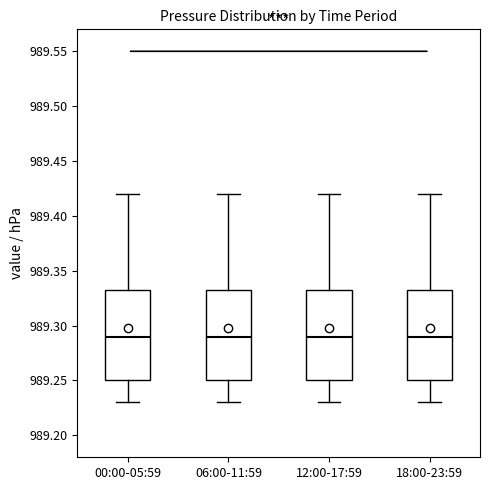

Reading left to right, read every box against the y-axis: the position of its median line, the range the box covers, and the ends of its whiskers. The values are not printed on the chart, so give them approximately, as read against the axis.

00:00-05:59: median 989.290, box 989.250 to 989.335, whiskers 989.230 to 989.420
06:00-11:59: median 989.290, box 989.250 to 989.335, whiskers 989.230 to 989.420
12:00-17:59: median 989.290, box 989.250 to 989.335, whiskers 989.230 to 989.420
18:00-23:59: median 989.290, box 989.250 to 989.335, whiskers 989.230 to 989.420